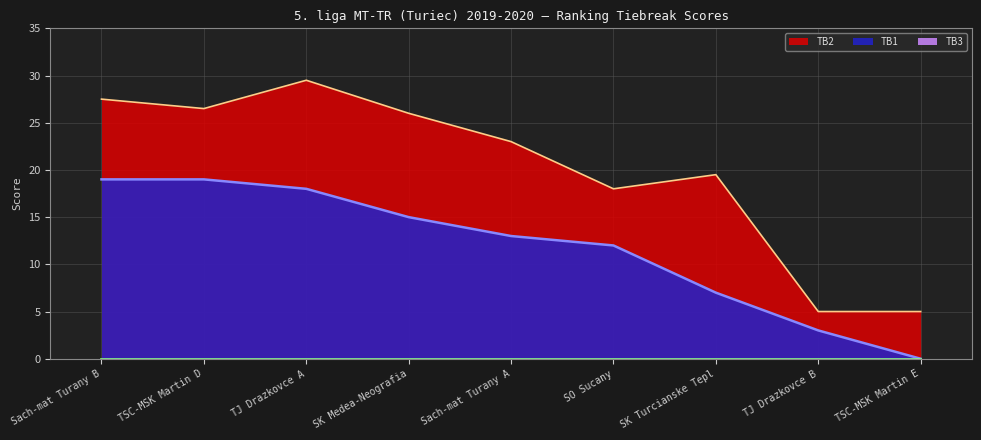

Between Sach-mat Turany B and TJ Drazkovce B, which series saw the biggest shift?

TB2